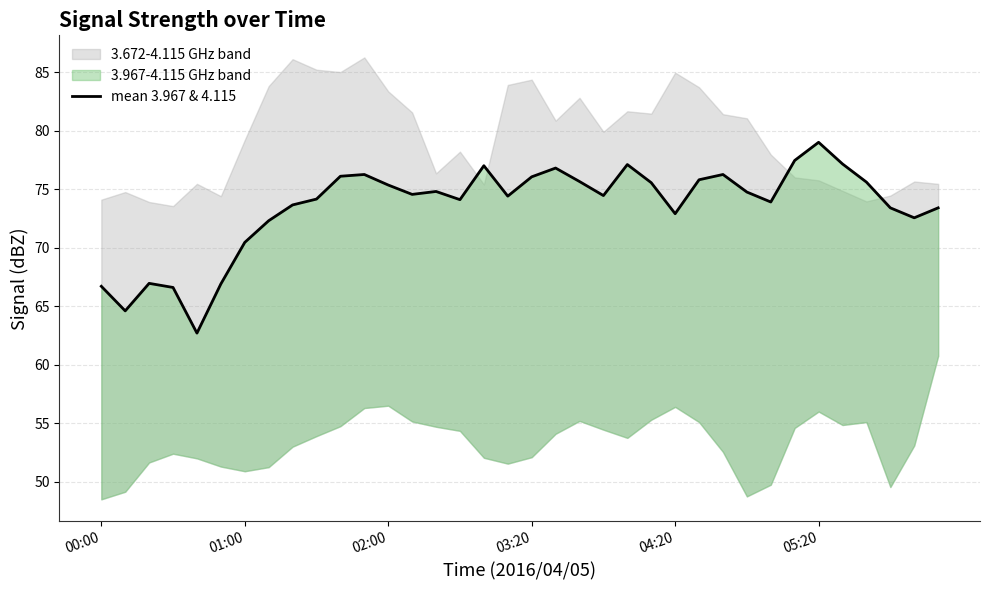

True or false: the data has more than 2 interior local peaks.

True